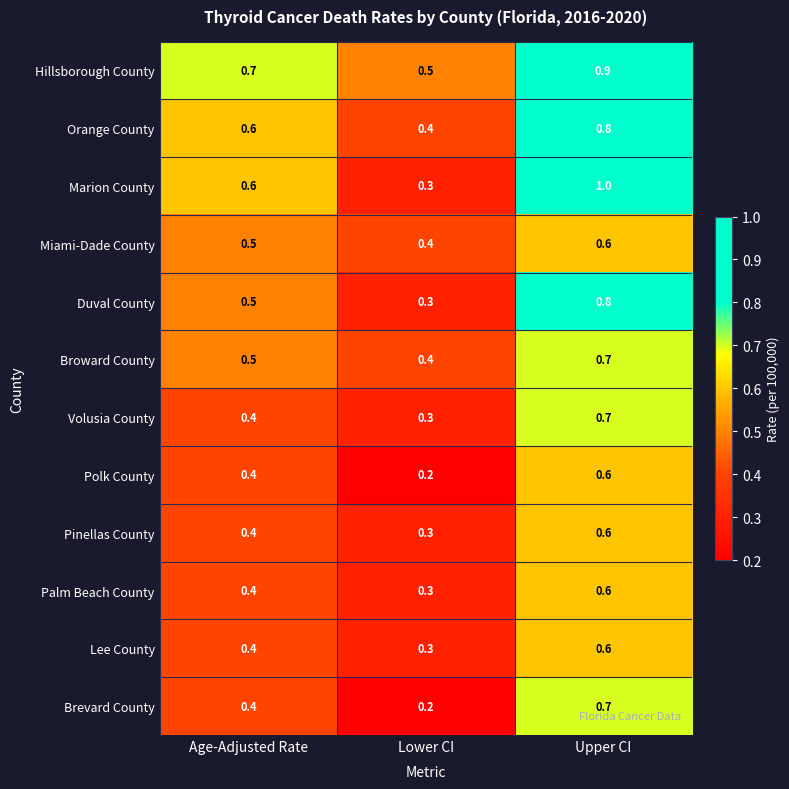

What is the difference between the maximum and minimum values in the Brevard County series?

0.5